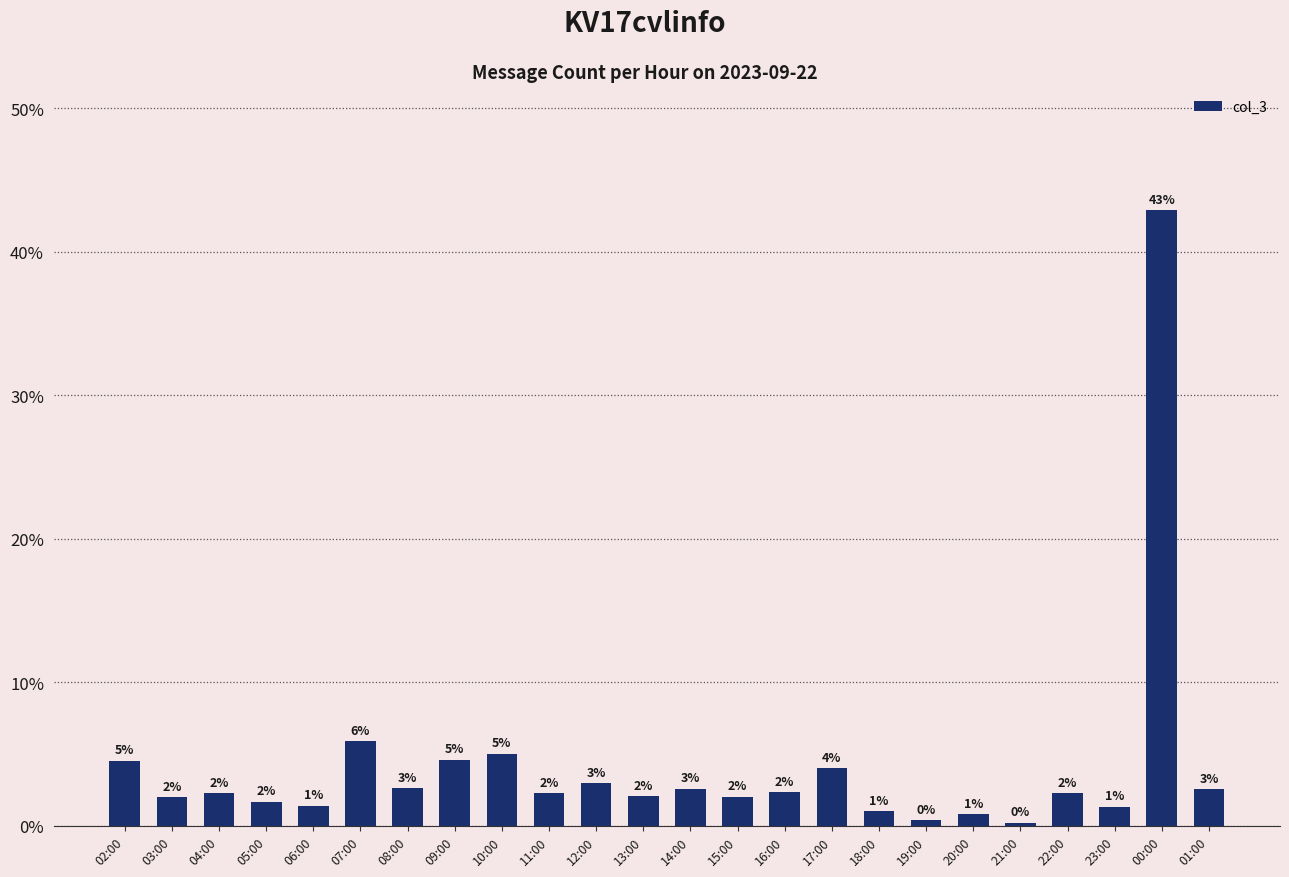

What is the sum of the values at 20:00 and 22:00?

3.1